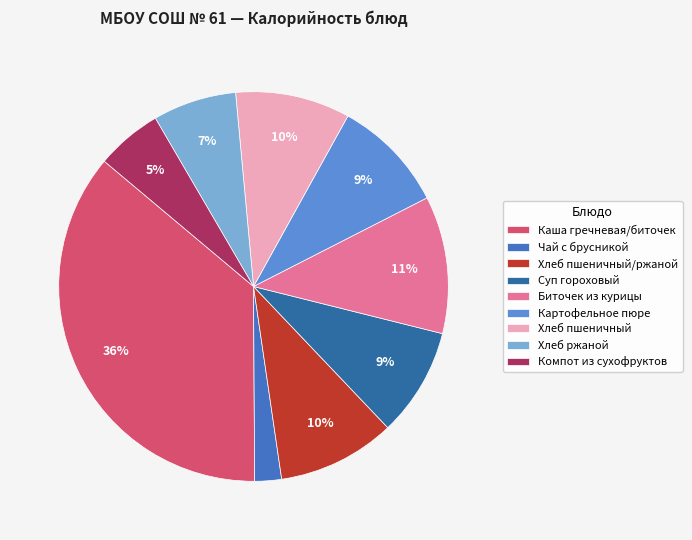

True or false: Хлеб ржаной accounts for 13% of the total.

False